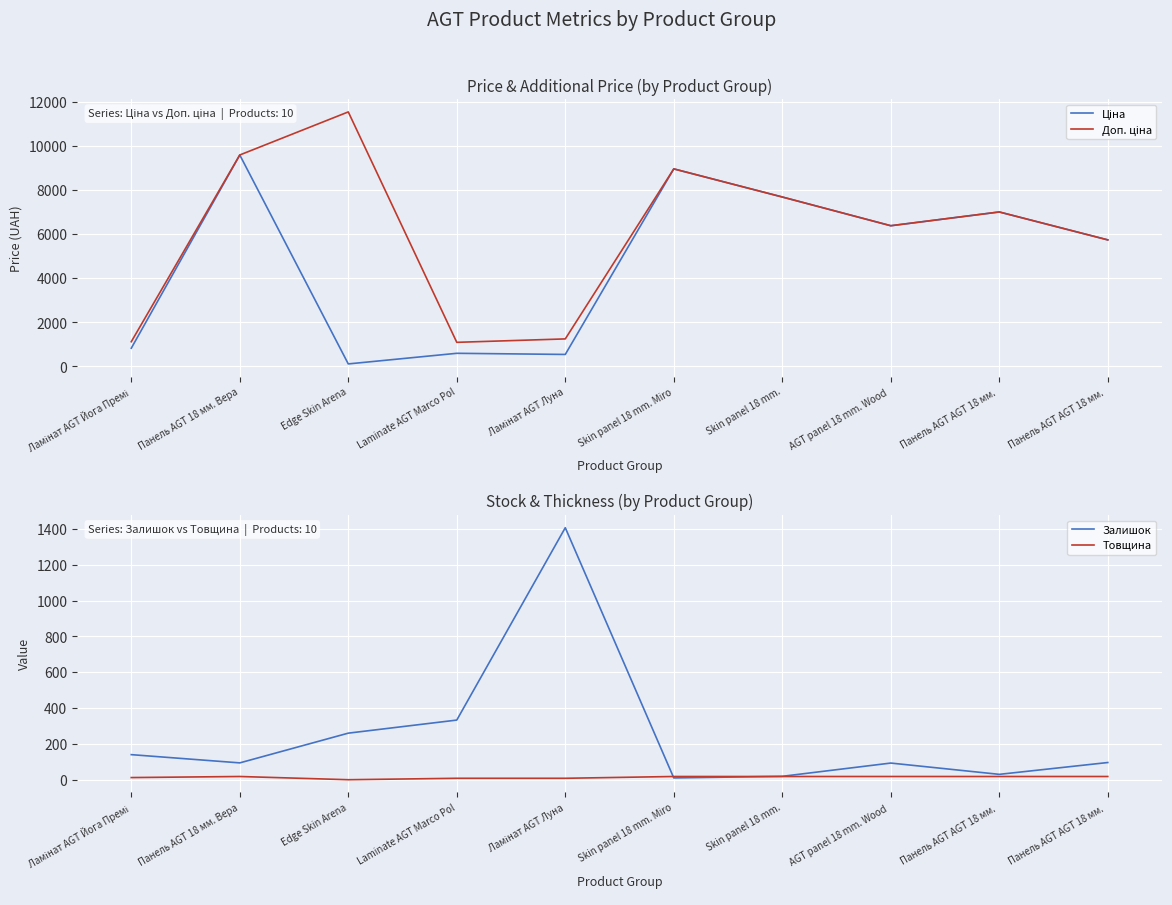

The value of Товщина at Skin panel 18 mm. is 9.5. True or false?

False